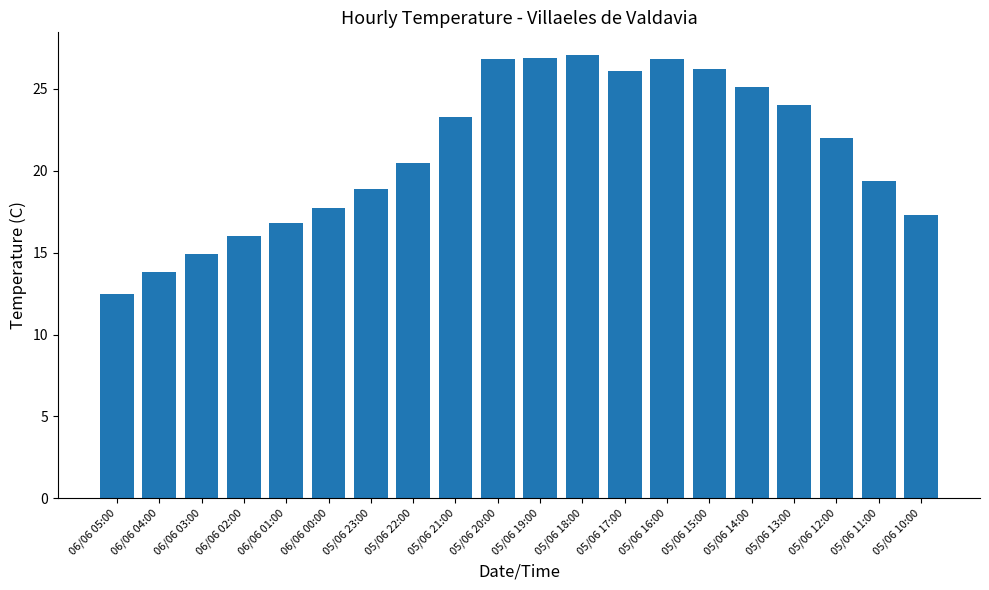

Which label corresponds to the smallest value in the chart?

06/06 05:00